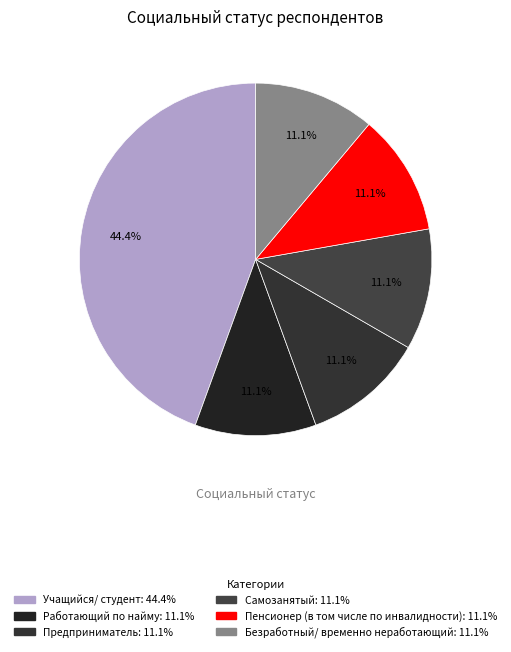

To the nearest percent, what is the average slice percentage?

17%